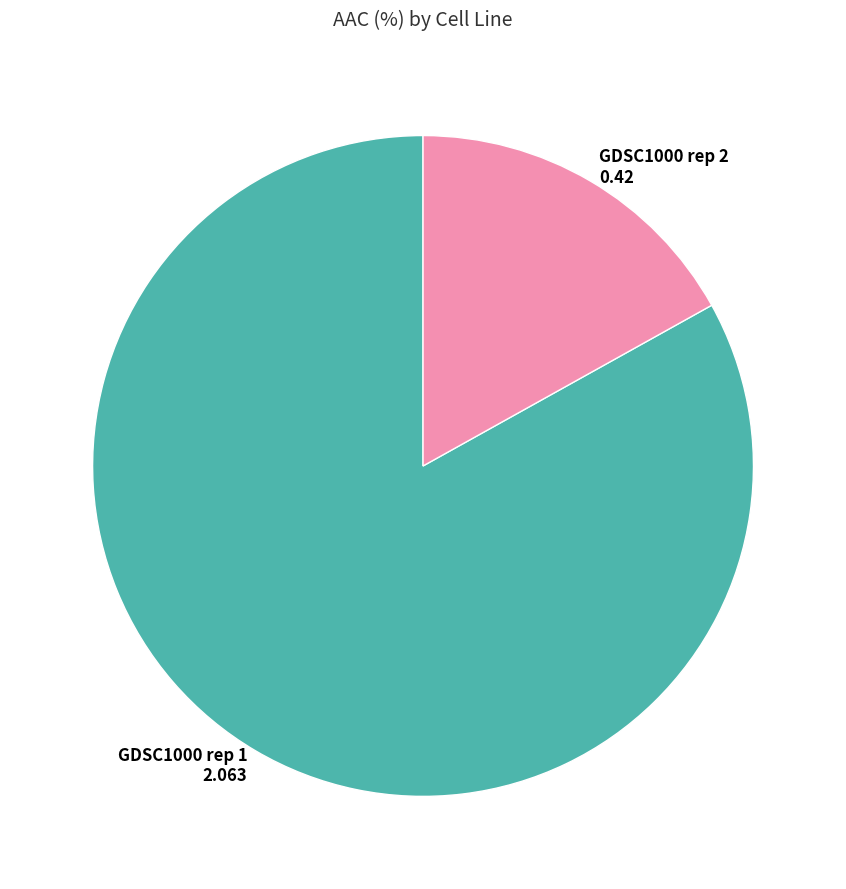

Is there a majority slice in this chart?

Yes